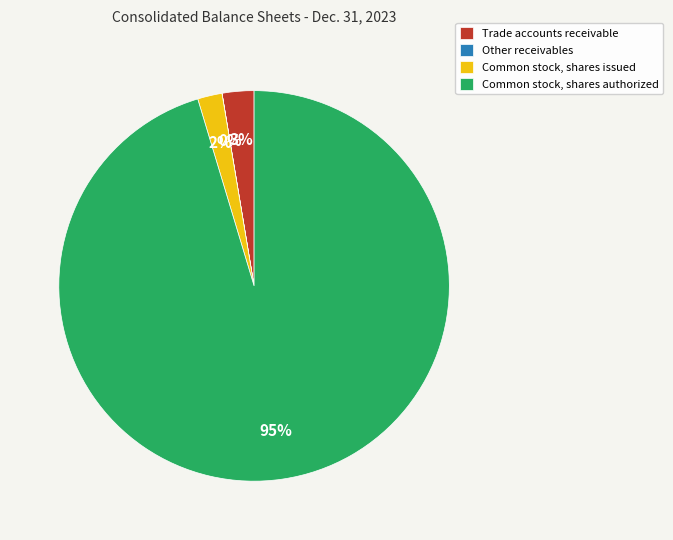

Do Common stock, shares authorized and Common stock, shares issued together represent more than half of the pie?

Yes